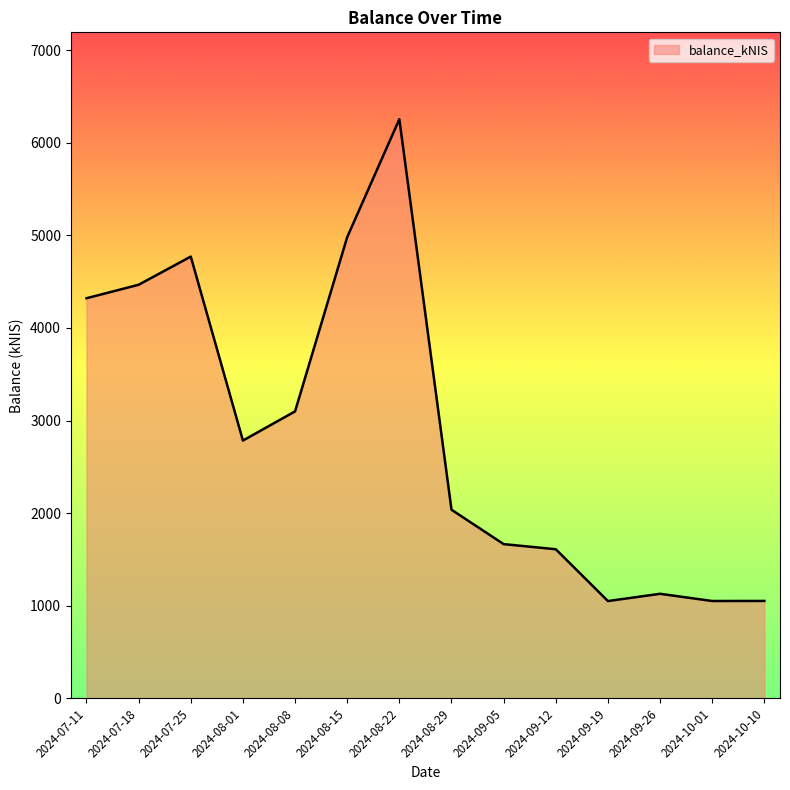

Which has a higher value, 2024-10-01 or 2024-08-15?

2024-08-15